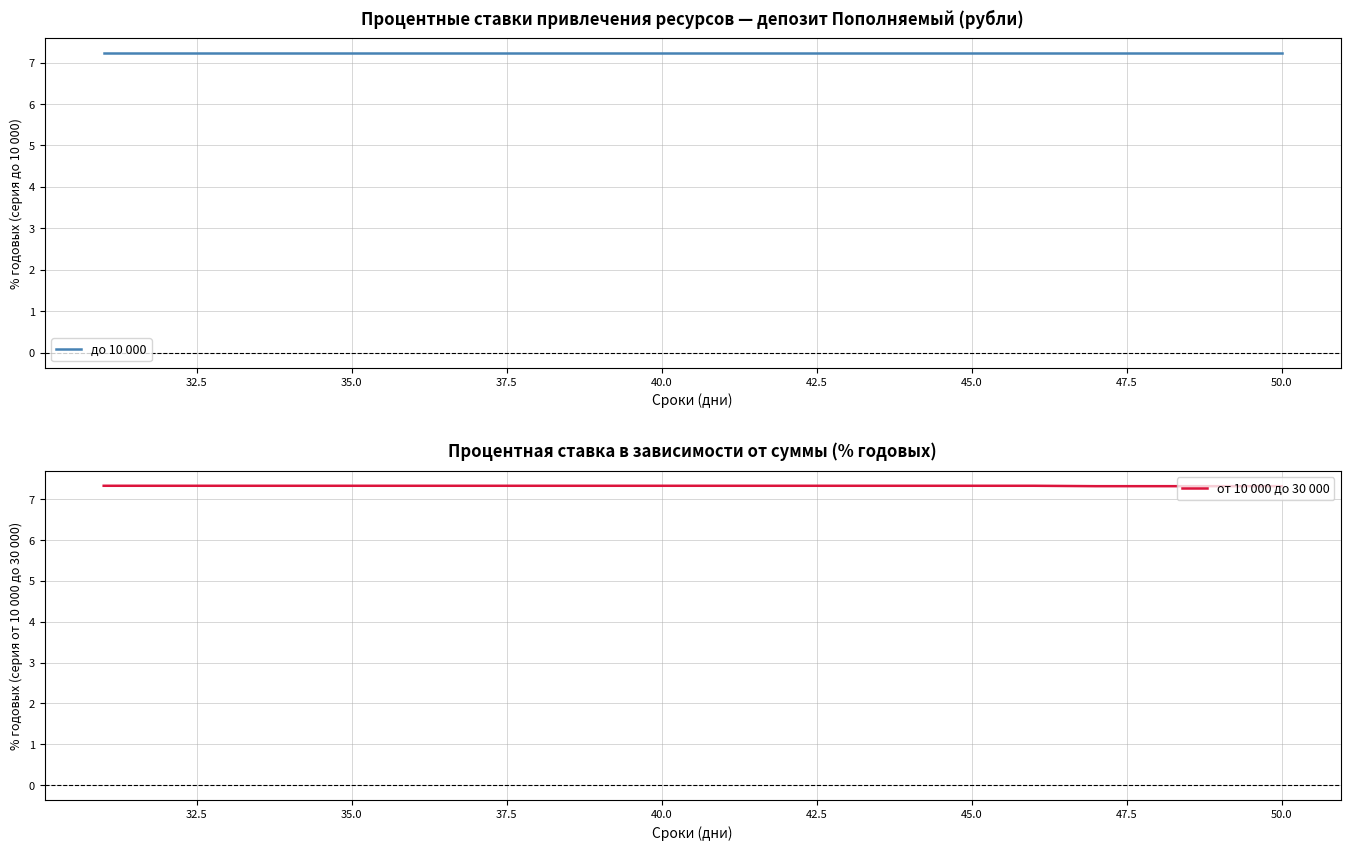

What is the minimum value shown in the chart?

7.2